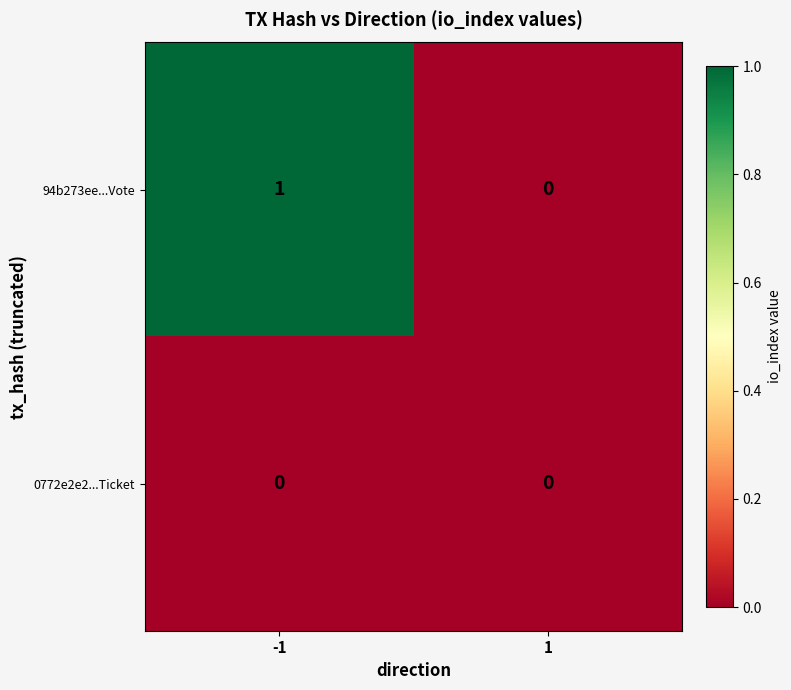

Reading left to right, extract all data points from this chart.

94b273ee...Vote: 1	0
0772e2e2...Ticket: 0	0